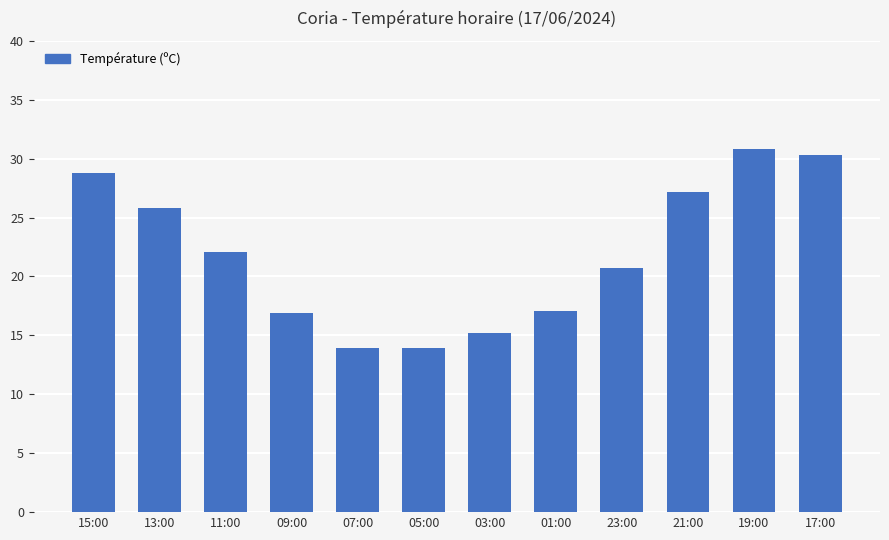

What is the change in value from 01:00 to 19:00?

+13.7